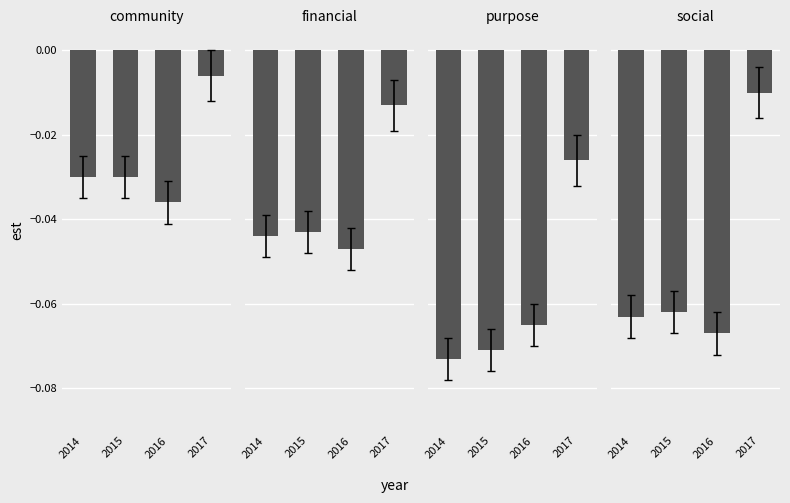

Rank the series by their average value, from lowest to highest.

purpose, social, financial, community